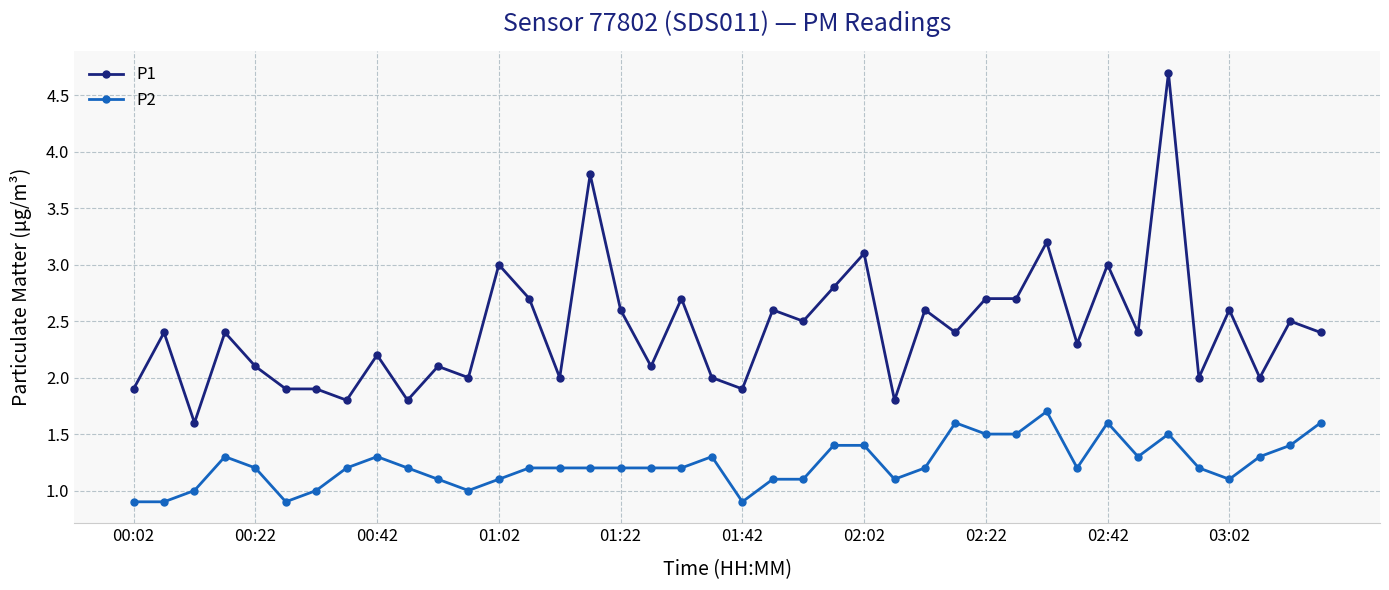

List the series in order of their peak value, lowest first.

P2, P1